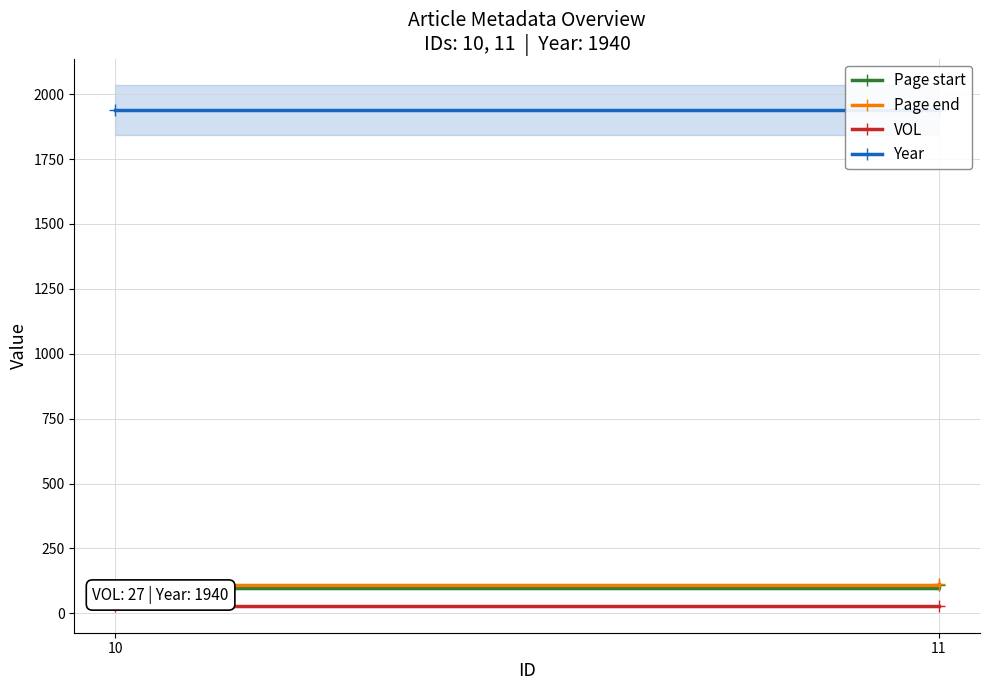

How many lines are shown in the chart?

4